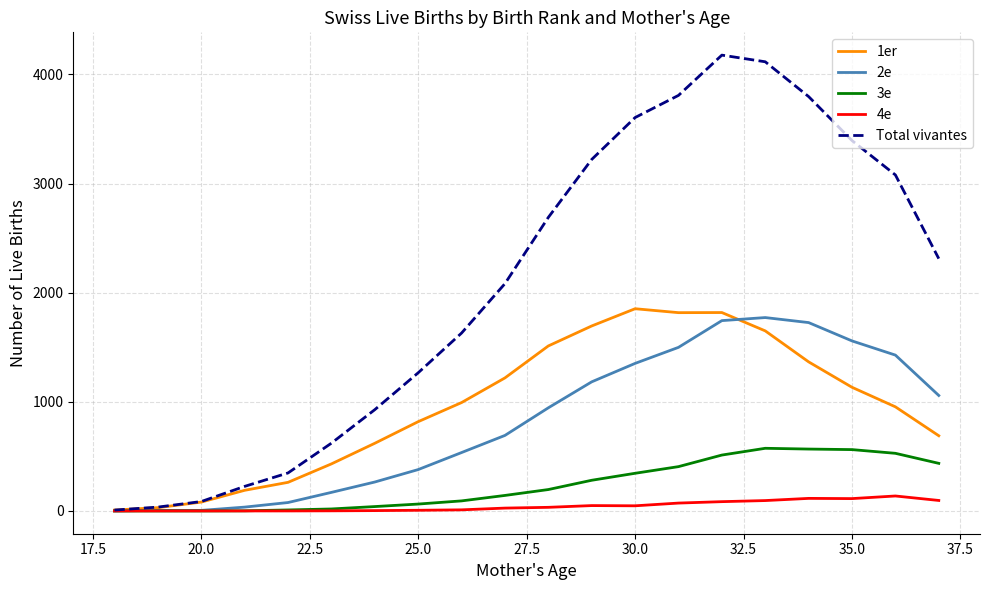

Which series has the largest total across all categories?

Total vivantes